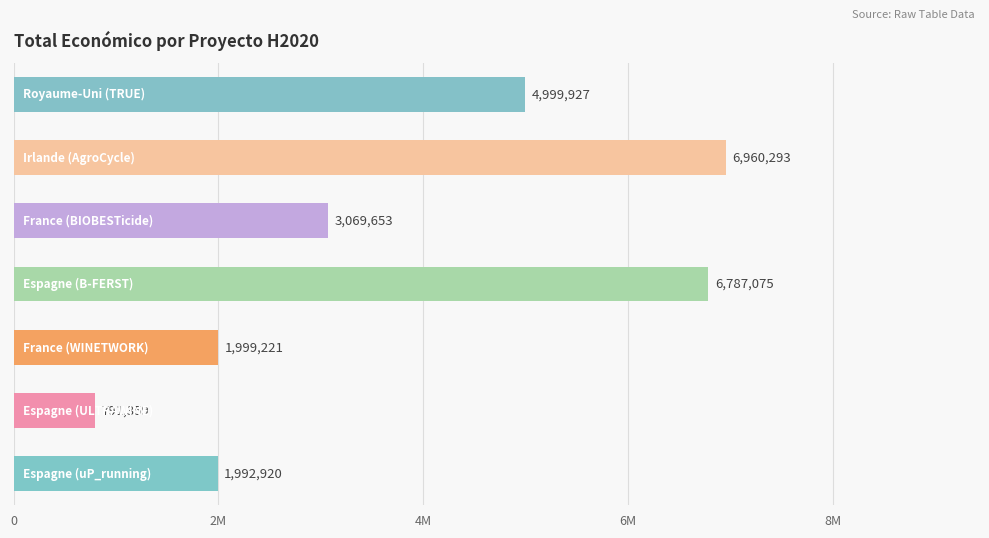

What is the greatest value displayed?

6960293